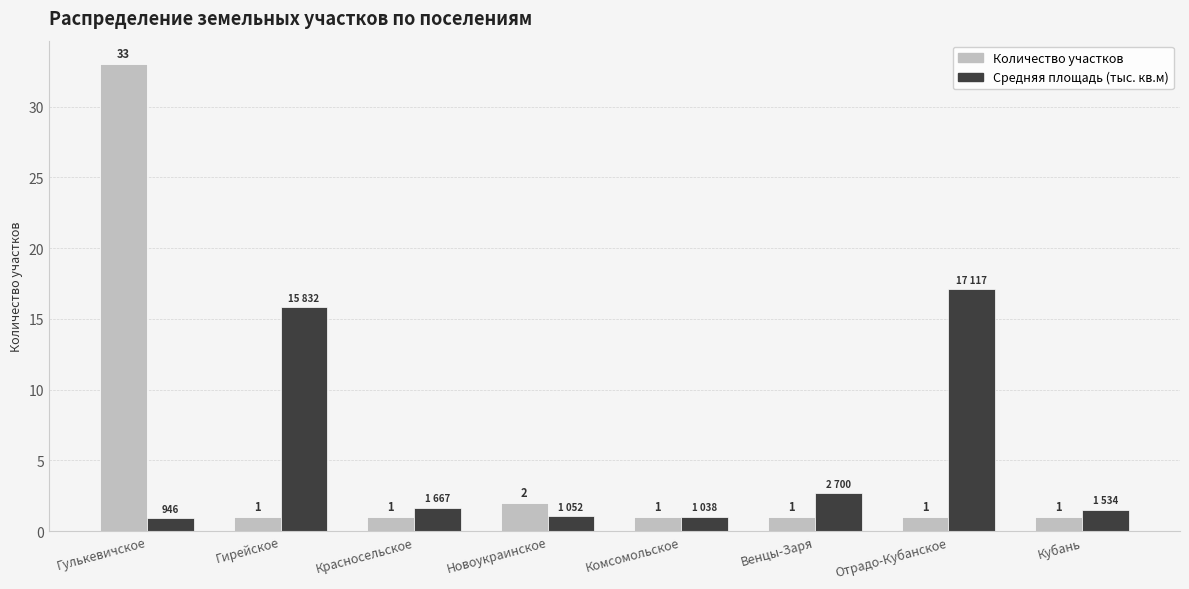

How many data points in Количество участков are above 1?

2